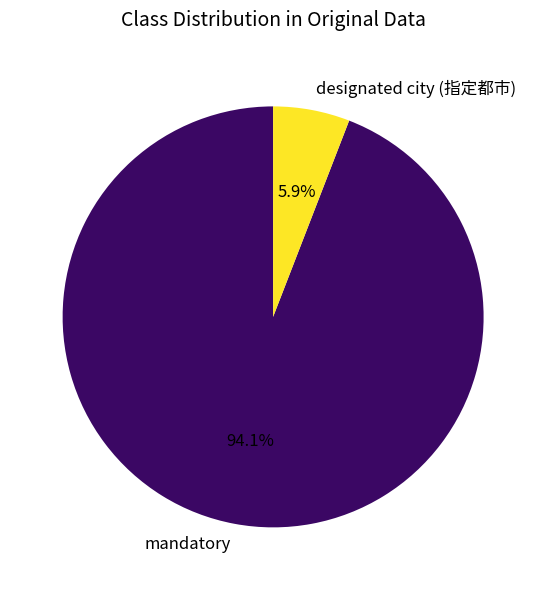

To the nearest percent, what is the difference between the largest and smallest slice percentages?

88%